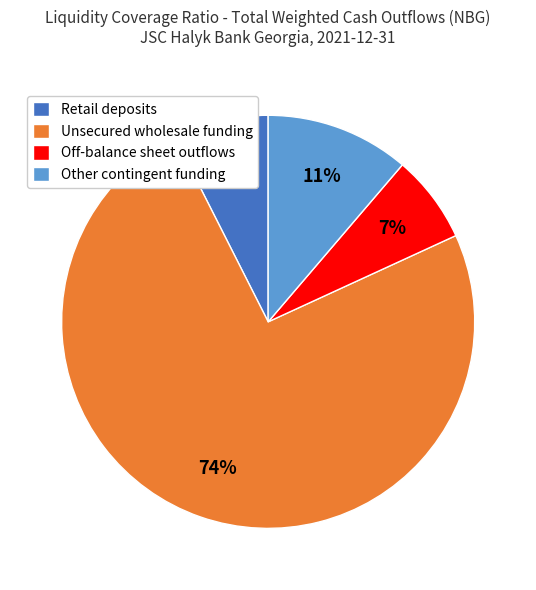

Approximately how many times larger is the value at Other contingent funding compared to Off-balance sheet outflows?

1.6